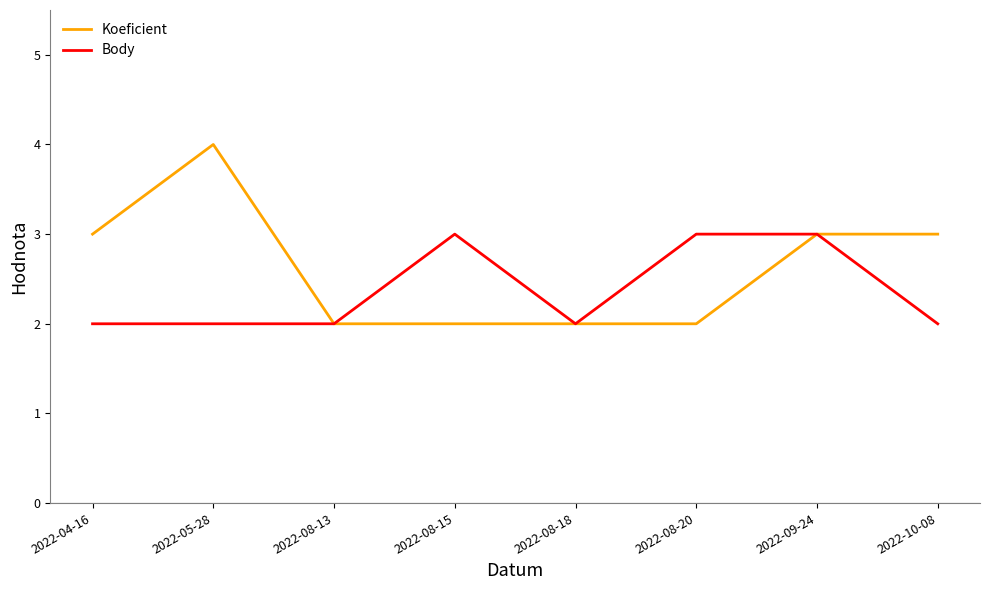

Between 2022-08-18 and 2022-10-08, which series saw the biggest shift?

Koeficient